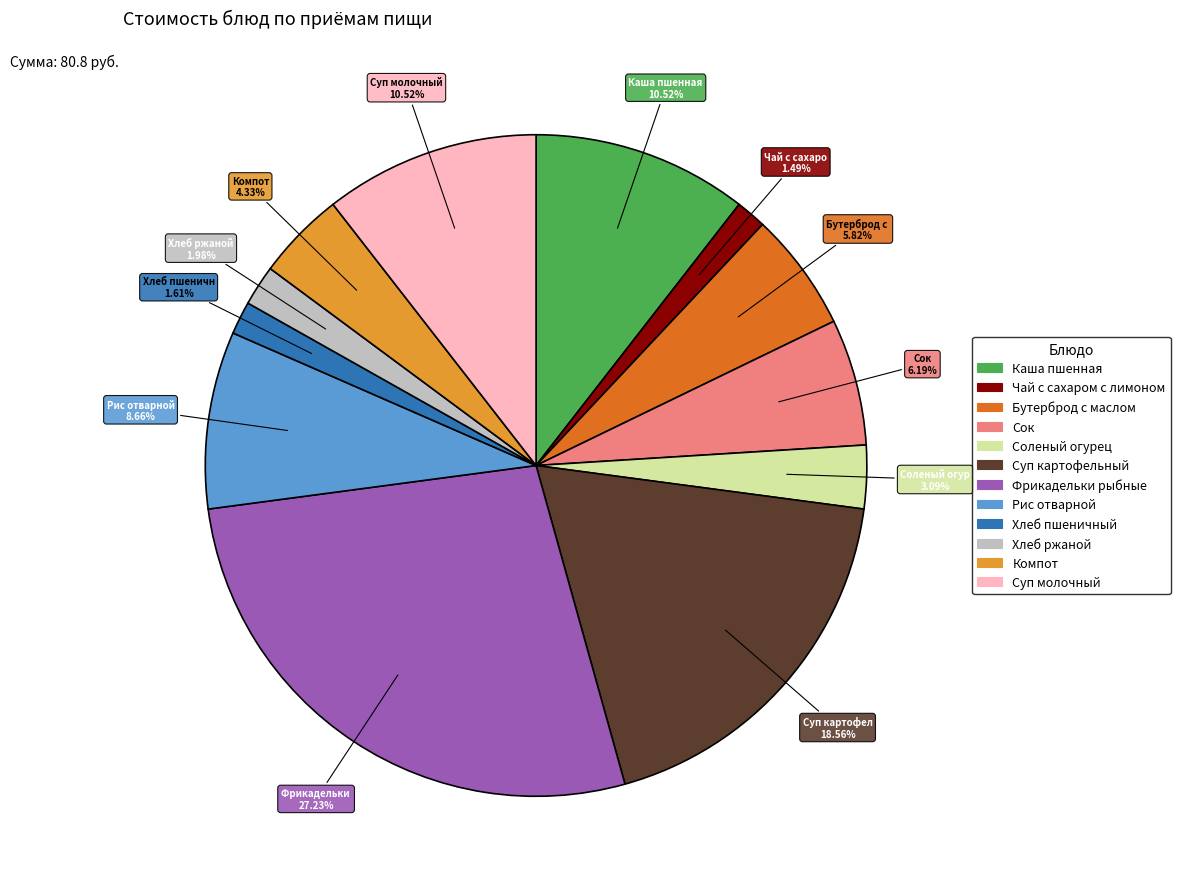

Which slice is the largest?

Фрикадельки рыбные